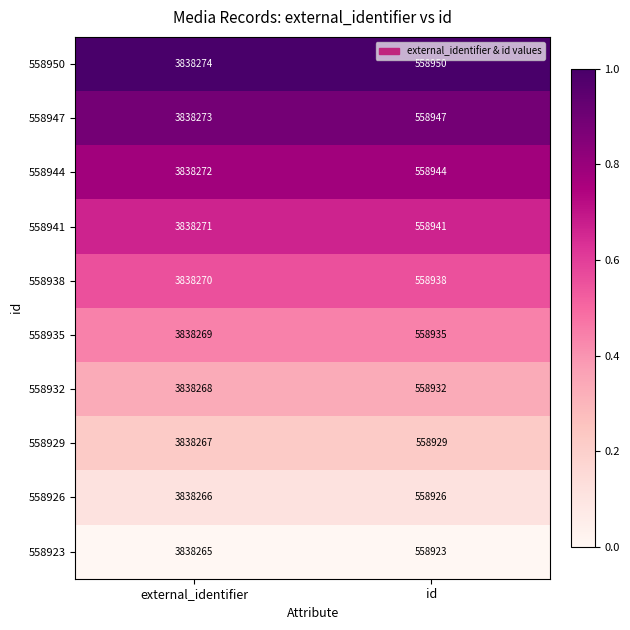

The 558947 series shows 558947 at id. True or false?

True